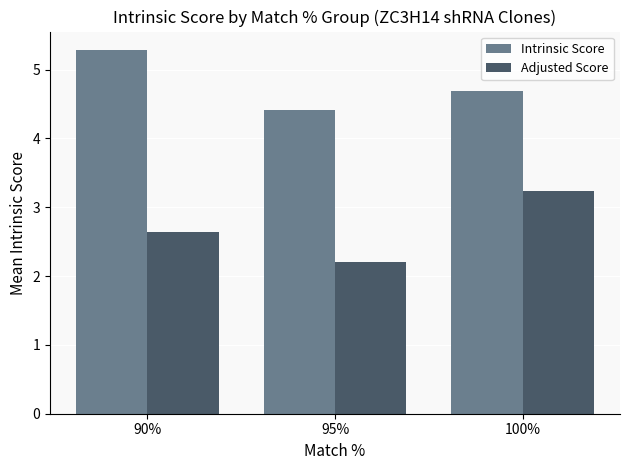

At 95%, list the series in order from largest to smallest.

Intrinsic Score, Adjusted Score